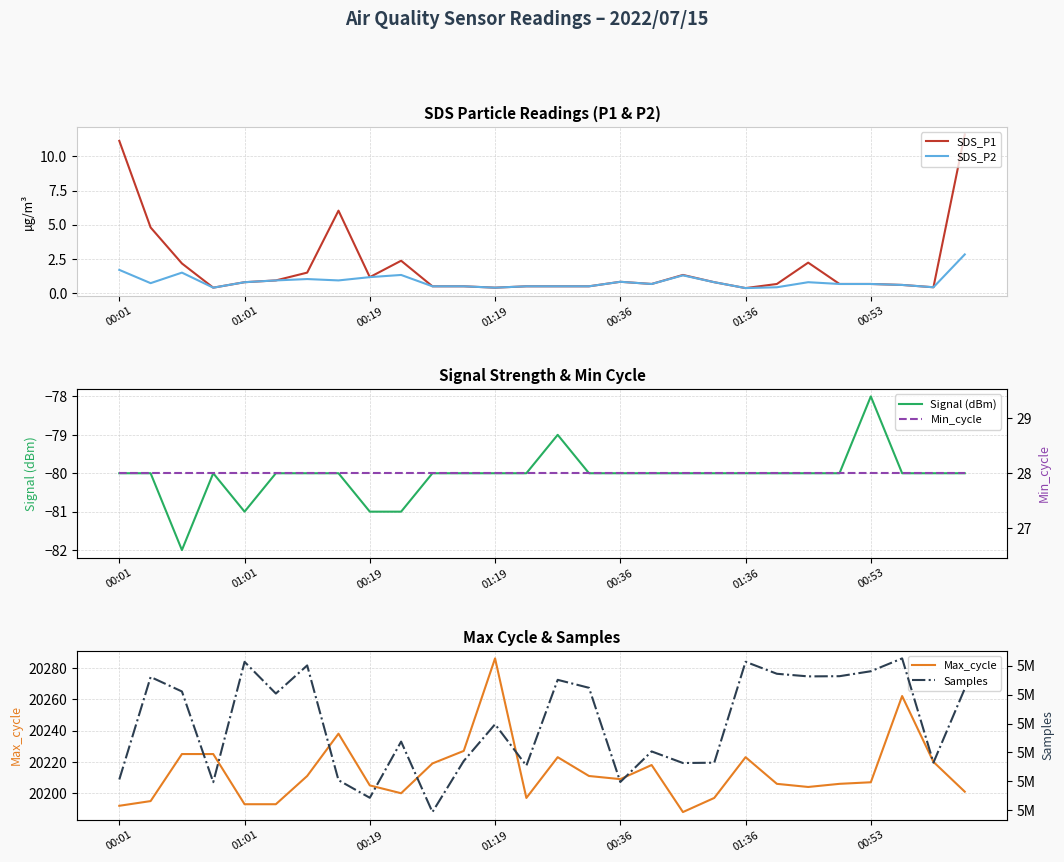

What is the highest value of the SDS_P1 series?

11.6